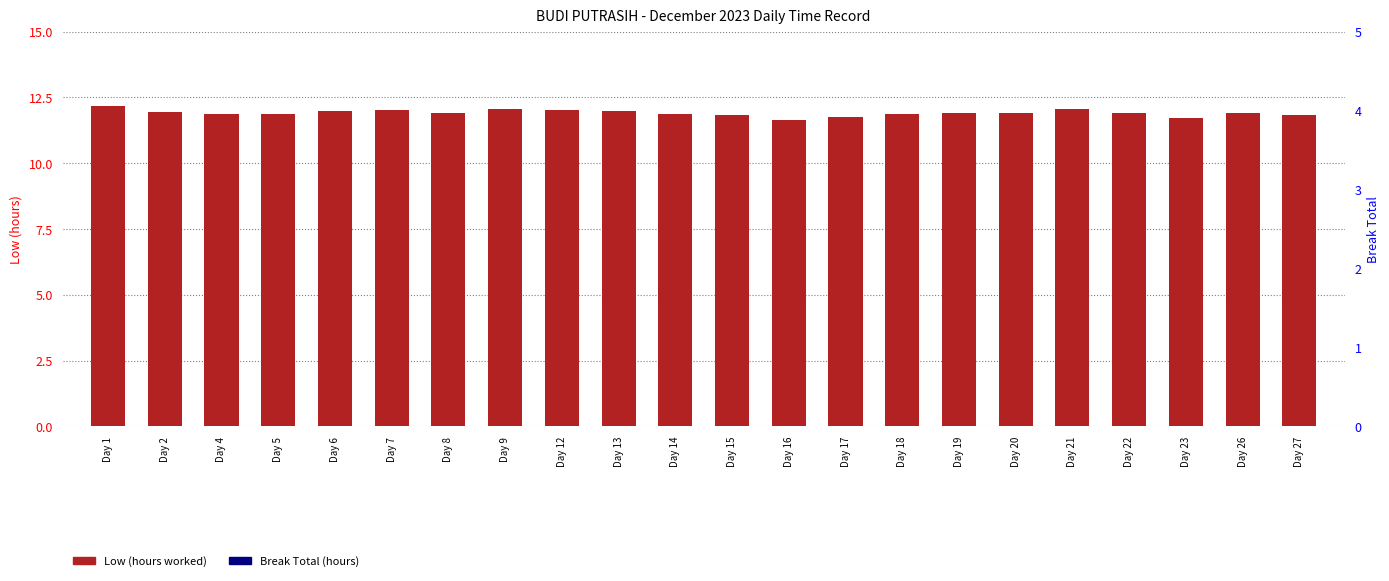

Reading right to left, transcribe all the data shown in this chart.

Low: Day 27=11.8	Day 26=11.9	Day 23=11.7	Day 22=11.9	Day 21=12.1	Day 20=11.9	Day 19=11.9	Day 18=11.9	Day 17=11.7	Day 16=11.7	Day 15=11.8	Day 14=11.9	Day 13=12.0	Day 12=12.0	Day 9=12.1	Day 8=11.9	Day 7=12.0	Day 6=12.0	Day 5=11.9	Day 4=11.9	Day 2=12.0	Day 1=12.2
Break Total: Day 27=0.0	Day 26=0.0	Day 23=0.0	Day 22=0.0	Day 21=0.0	Day 20=0.0	Day 19=0.0	Day 18=0.0	Day 17=0.0	Day 16=0.0	Day 15=0.0	Day 14=0.0	Day 13=0.0	Day 12=0.0	Day 9=0.0	Day 8=0.0	Day 7=0.0	Day 6=0.0	Day 5=0.0	Day 4=0.0	Day 2=0.0	Day 1=0.0